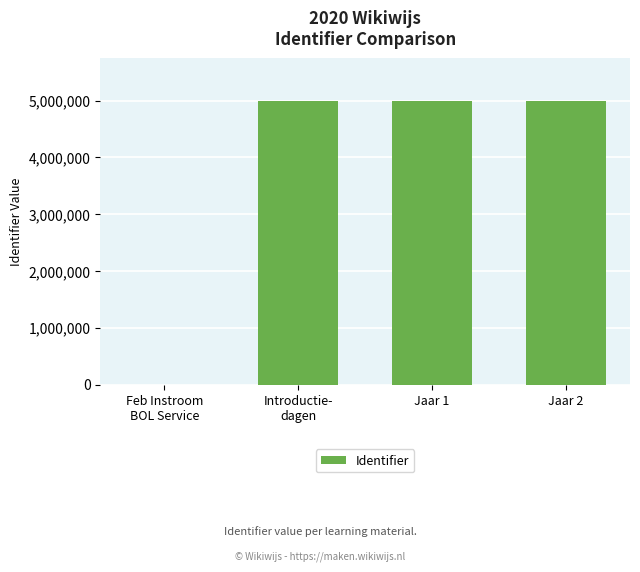

Is it true that the value at Jaar 2 is 6806737?

False